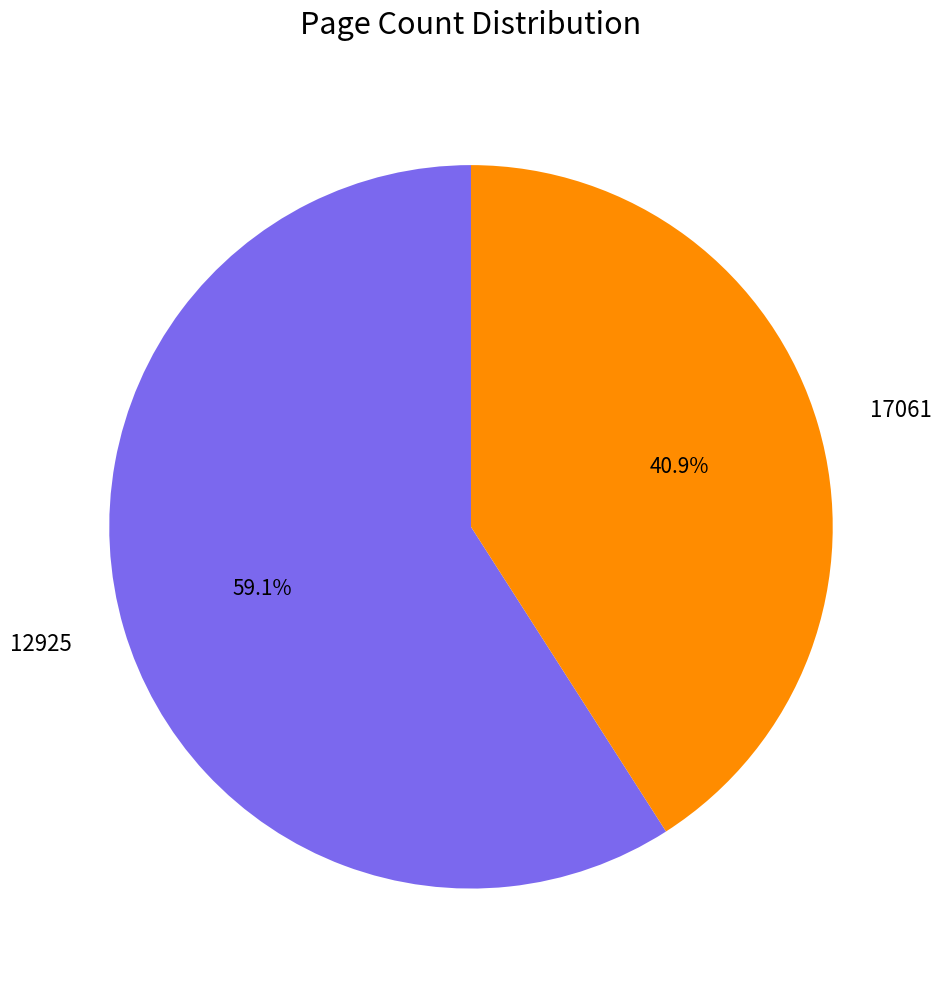

Is 12925 the majority of the pie?

Yes